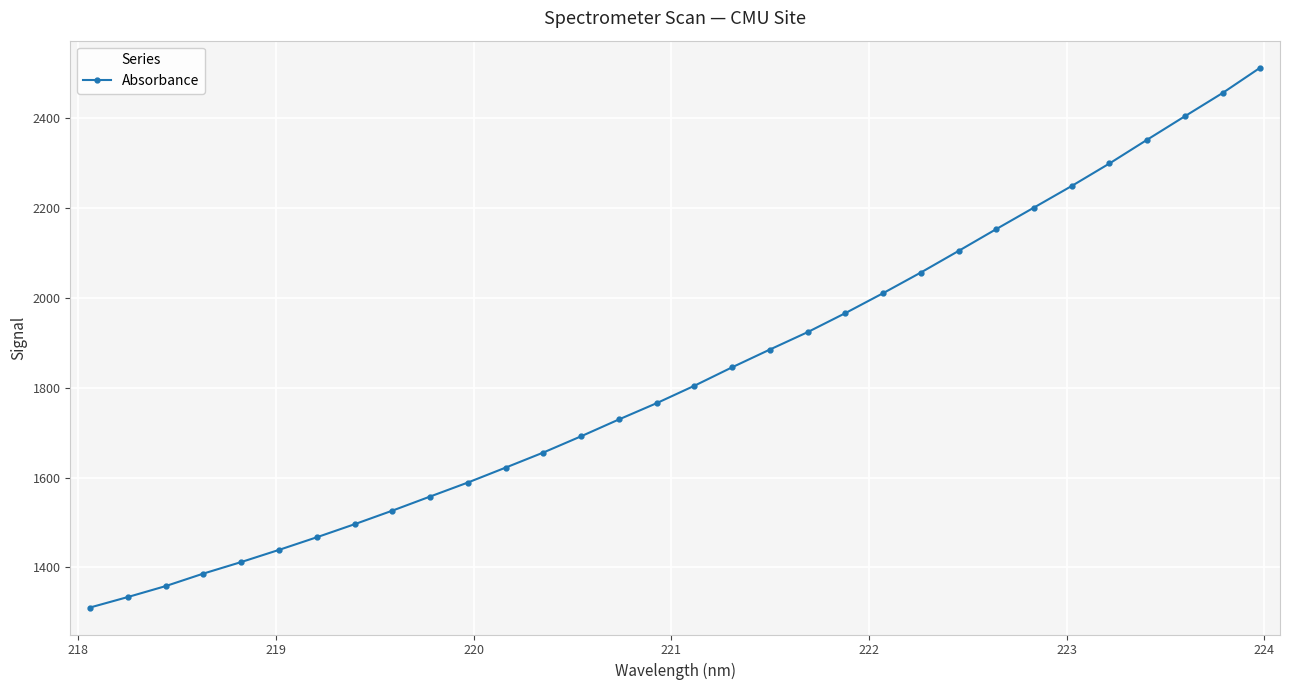

True or false: there are more than 2 points higher than both neighbors.

False